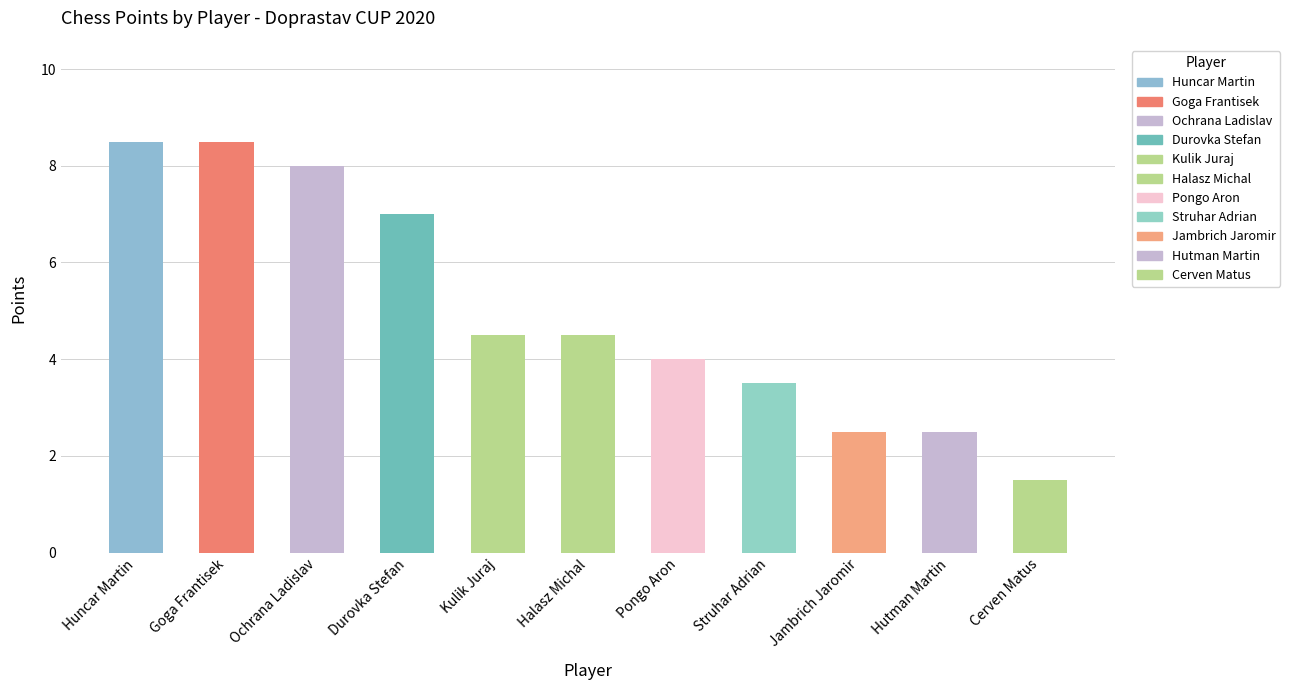

How many data points does each series have?

11